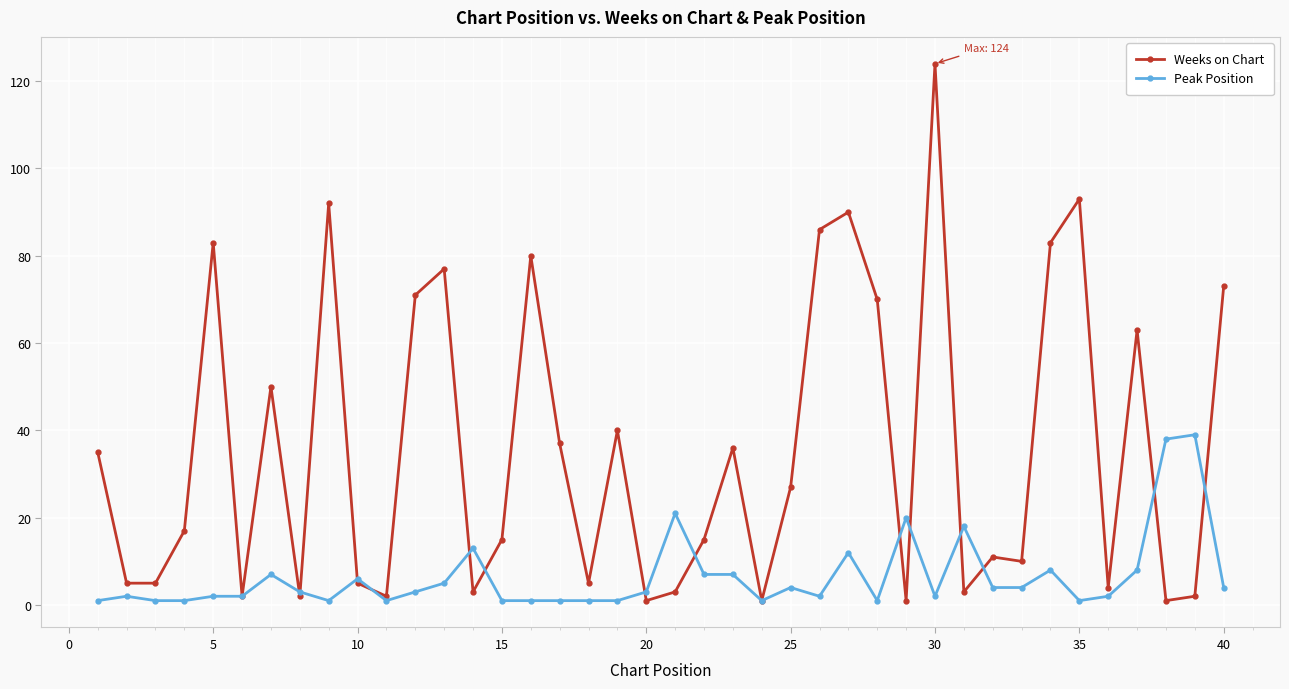

Is this an area chart (filled region under the line)?

No